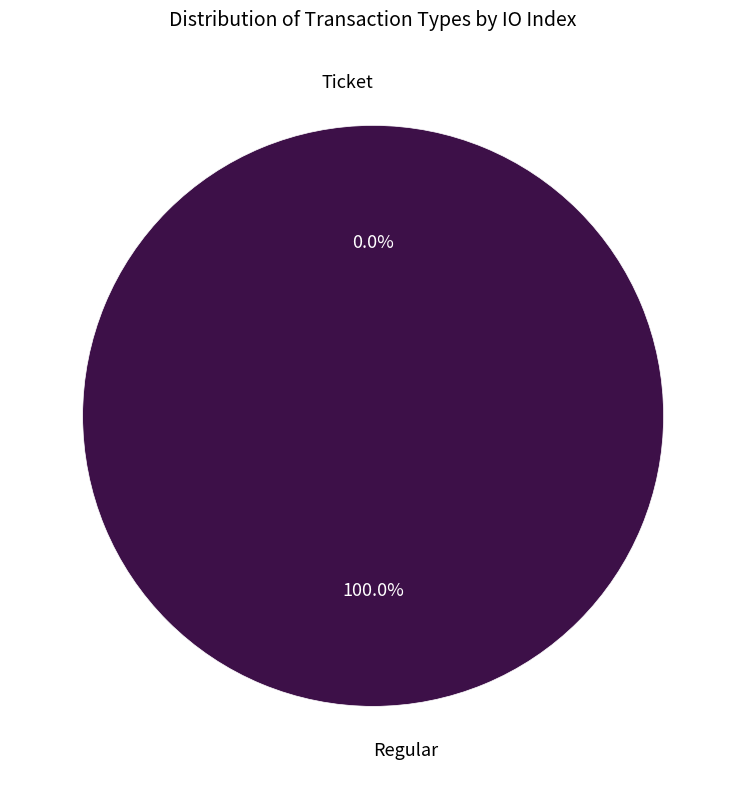

True or false: Ticket accounts for 0% of the total.

True